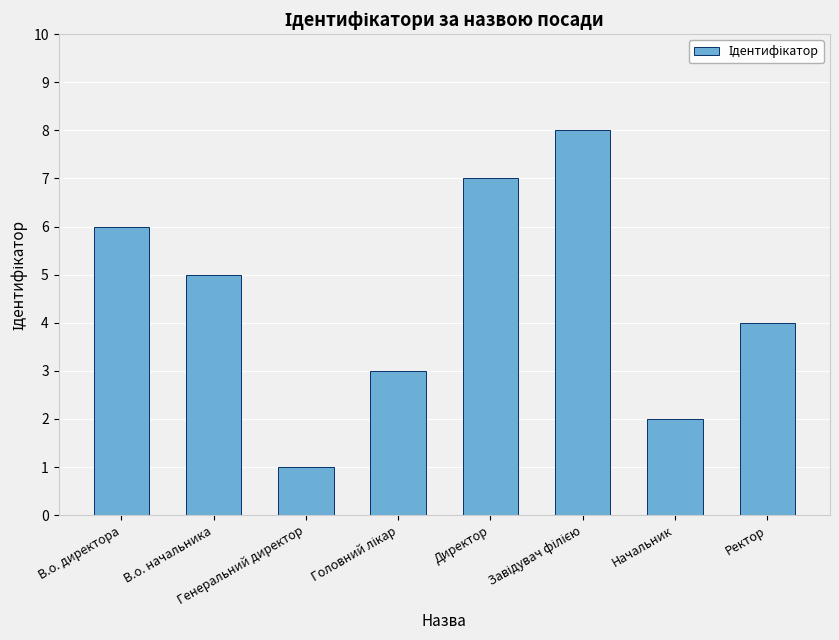

Reading left to right, what are all the values shown in this chart?

6	5	1	3	7	8	2	4